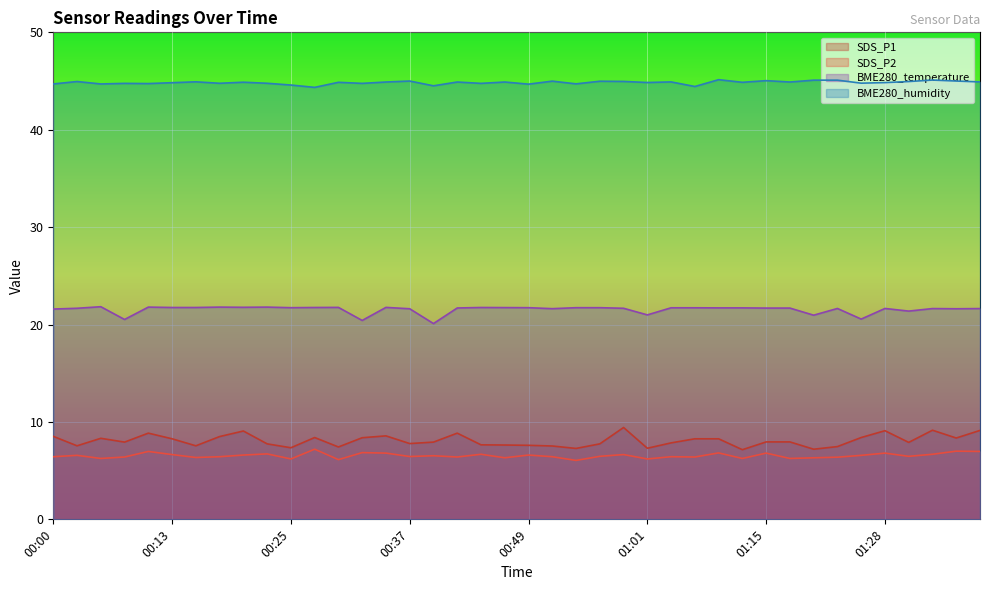

What is the value of the SDS_P1 point at the 10th from the left?

7.8